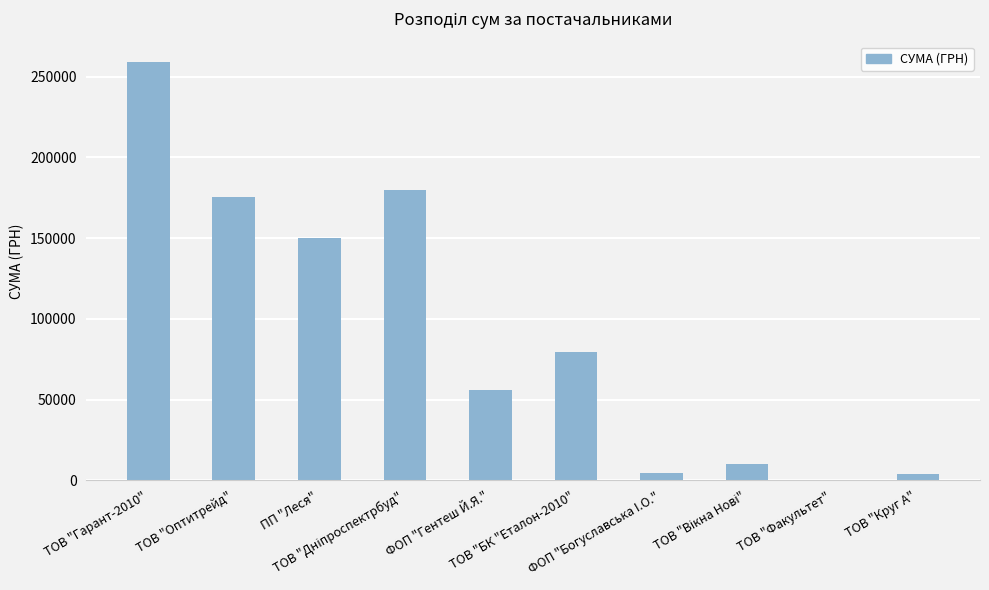

What is the sum of all values?

918297.8